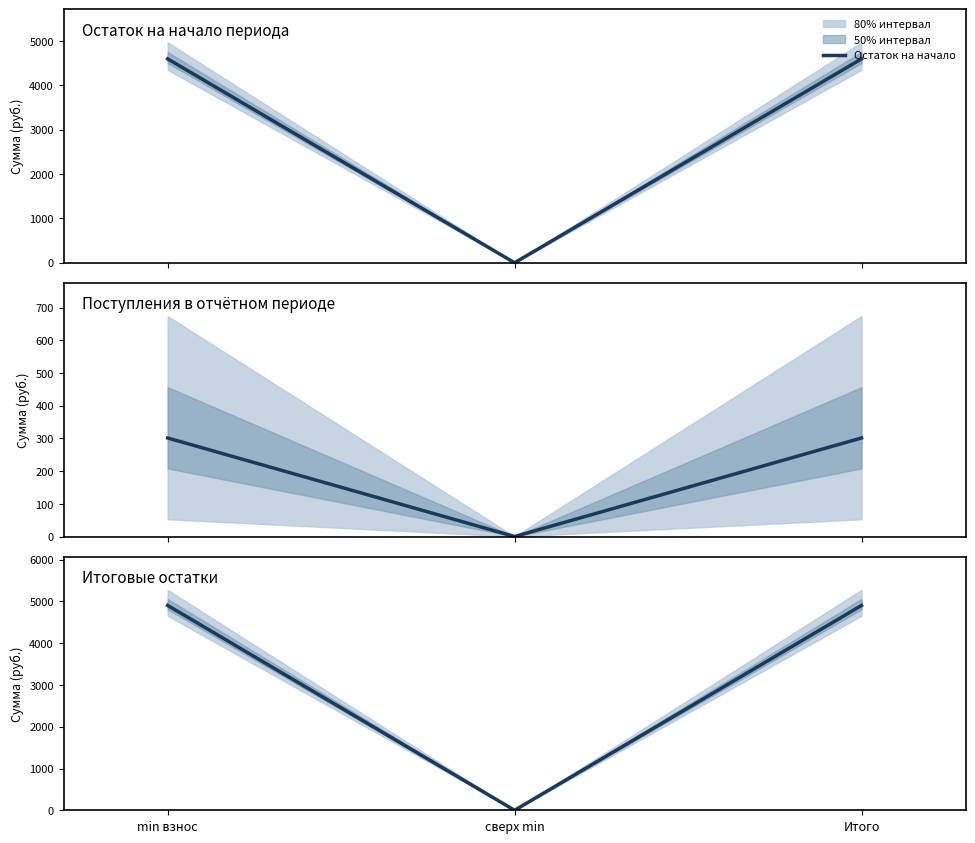

True or false: Взносов has a value of 301.4 at Итого.

True